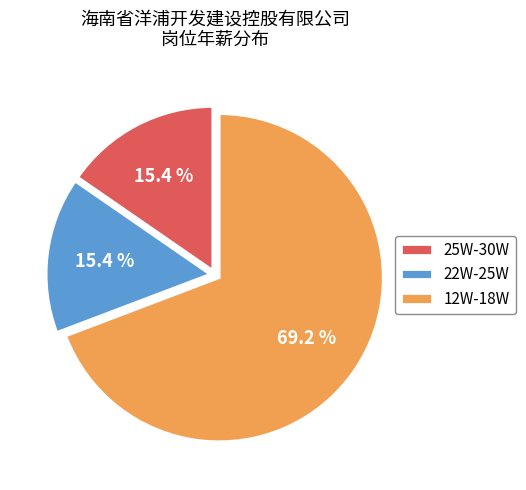

To the nearest percent, what portion does 25W-30W represent?

15%